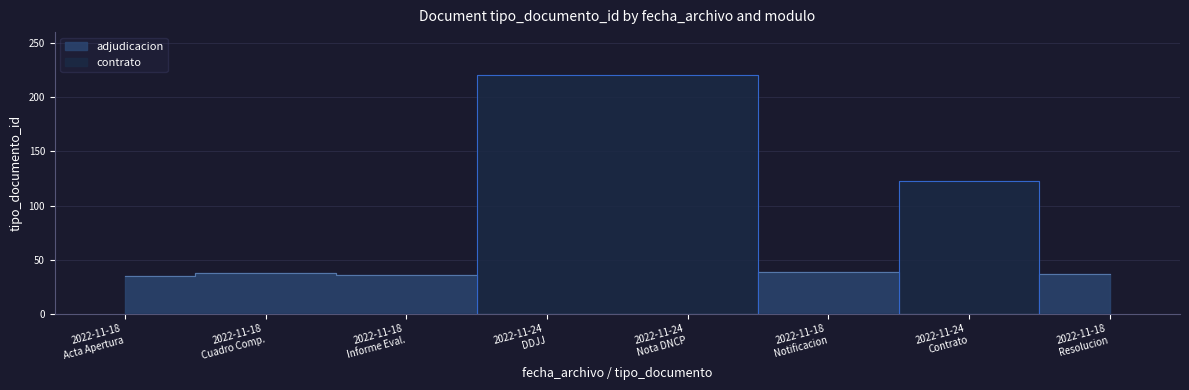

Reading left to right, extract all data points from this chart.

adjudicacion: 2022-11-18=35	2022-11-18=38	2022-11-18=36	2022-11-18=39	2022-11-18=37
contrato: 2022-11-18=220	2022-11-18=220	2022-11-18=123	2022-11-18=0	2022-11-18=0